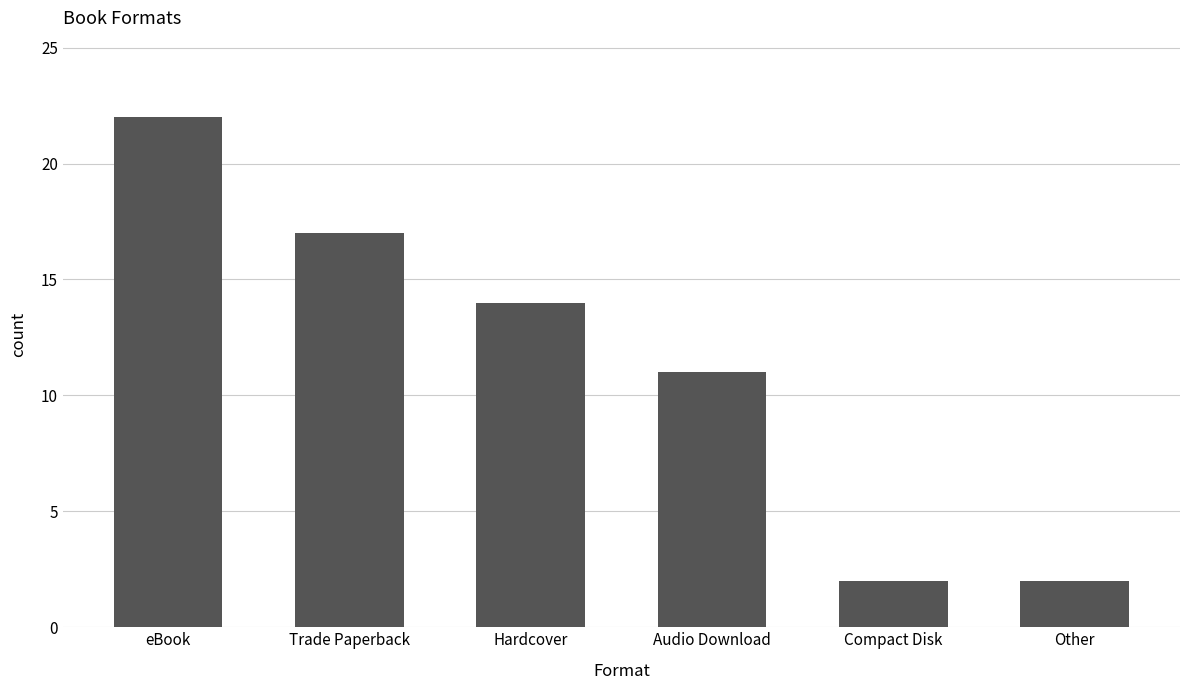

The chart shows a value of 3 at Compact Disk. True or false?

False